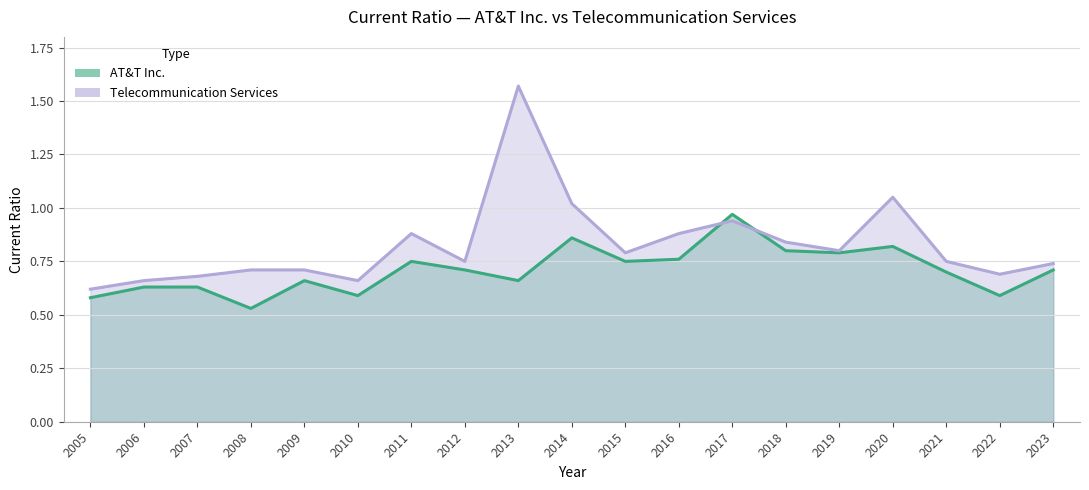

Does the chart have visible grid lines?

Yes